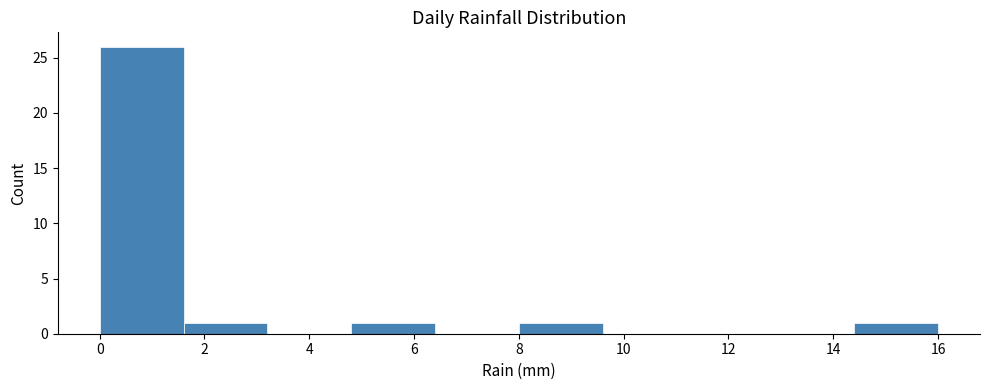

Reading left to right, list every bar in this chart as the range it spans on the x-axis followed by its height. The values are not printed on the chart, so give them approximately, as read against the axis.

0.0 to 1.6: 26
1.6 to 3.2: 1
3.2 to 4.8: 0
4.8 to 6.4: 1
6.4 to 8.0: 0
8.0 to 9.6: 1
9.6 to 11.2: 0
11.2 to 12.8: 0
12.8 to 14.4: 0
14.4 to 16.0: 1